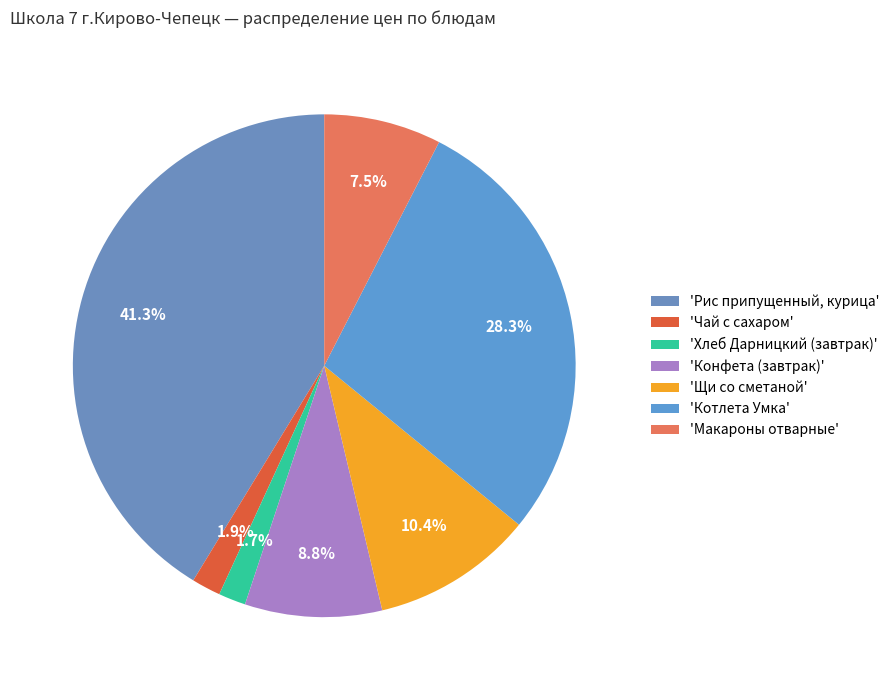

Count the number of slices in the pie.

7